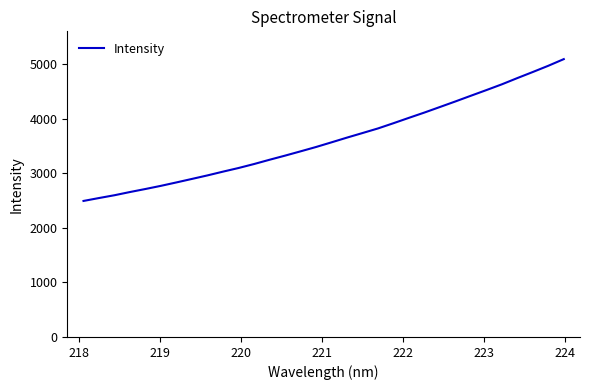

What is the difference between the maximum and minimum values?

2598.3